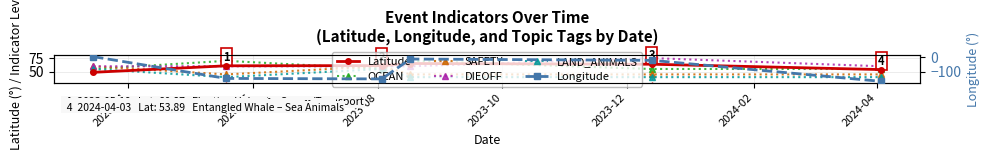

Which category has the highest value in the OCEAN series?

2023-06